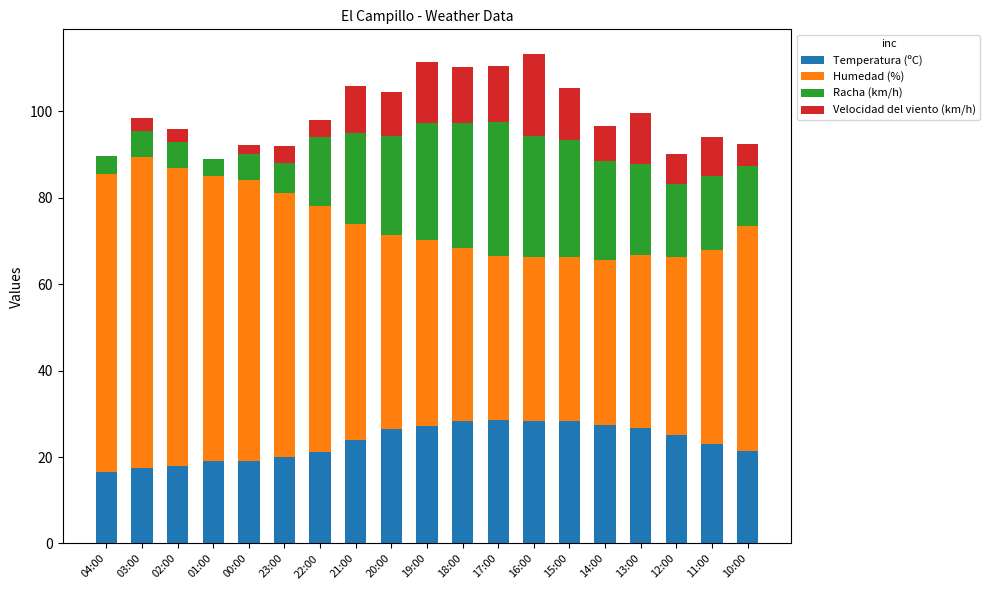

The value of Temperatura (ºC) at 13:00 is 6.2. True or false?

False